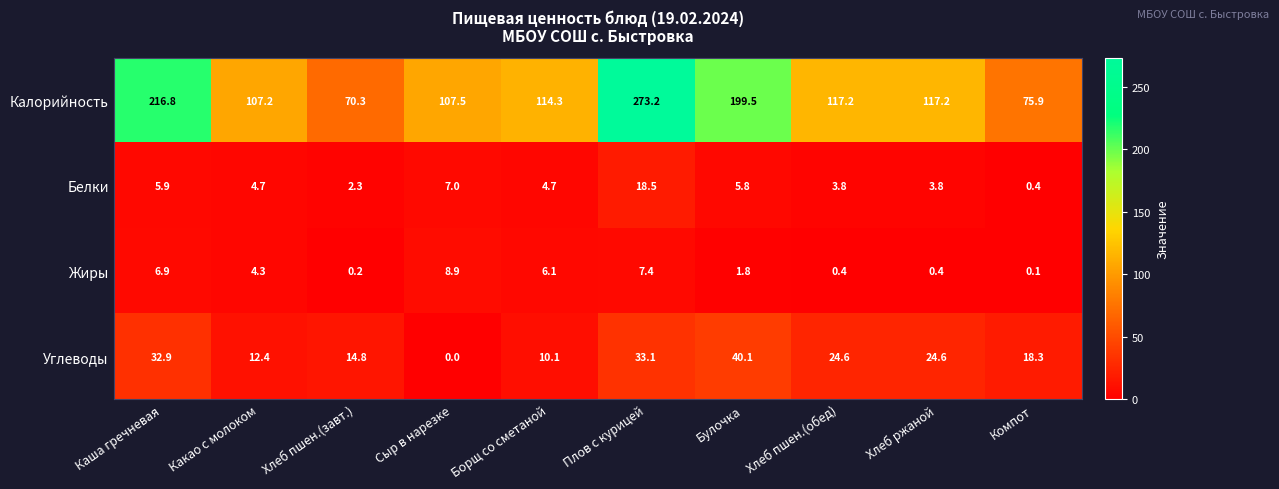

Which label corresponds to the smallest value in the chart?

Сыр в нарезке